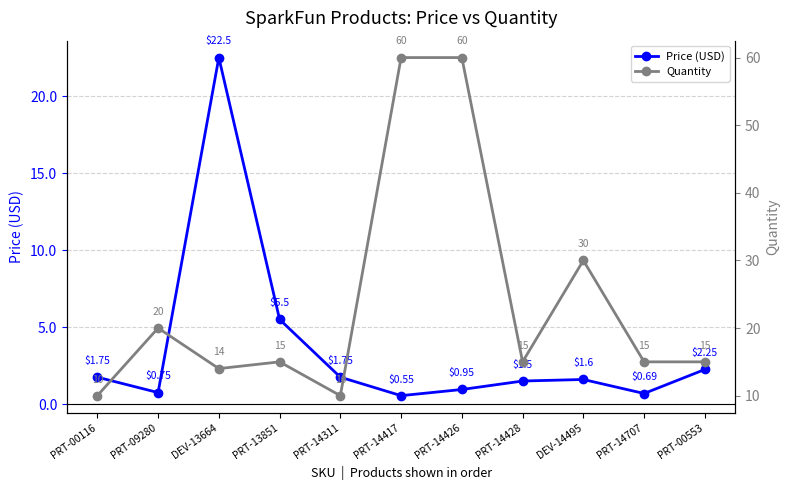

At which label does Quantity reach its peak?

PRT-14417